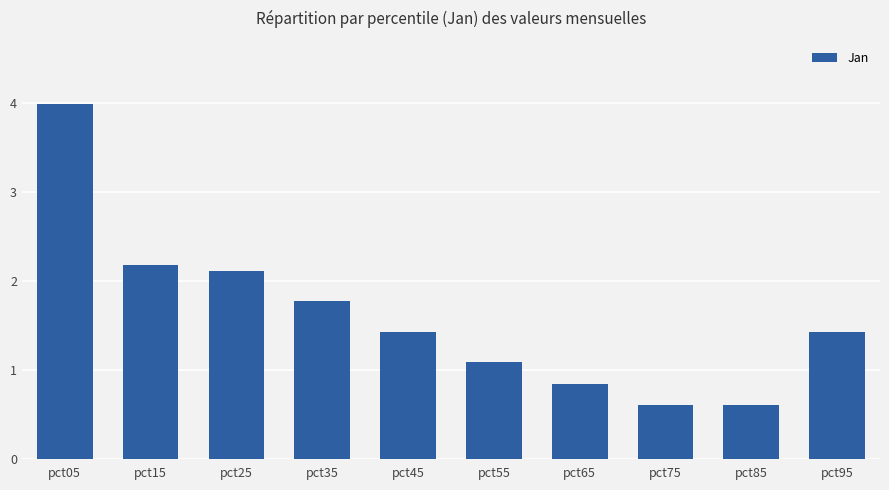

Does the chart contain stacked bars?

No